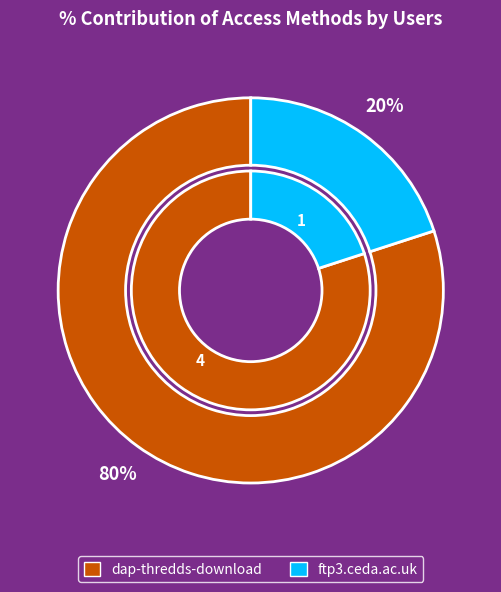

How many segments does this pie chart have?

2